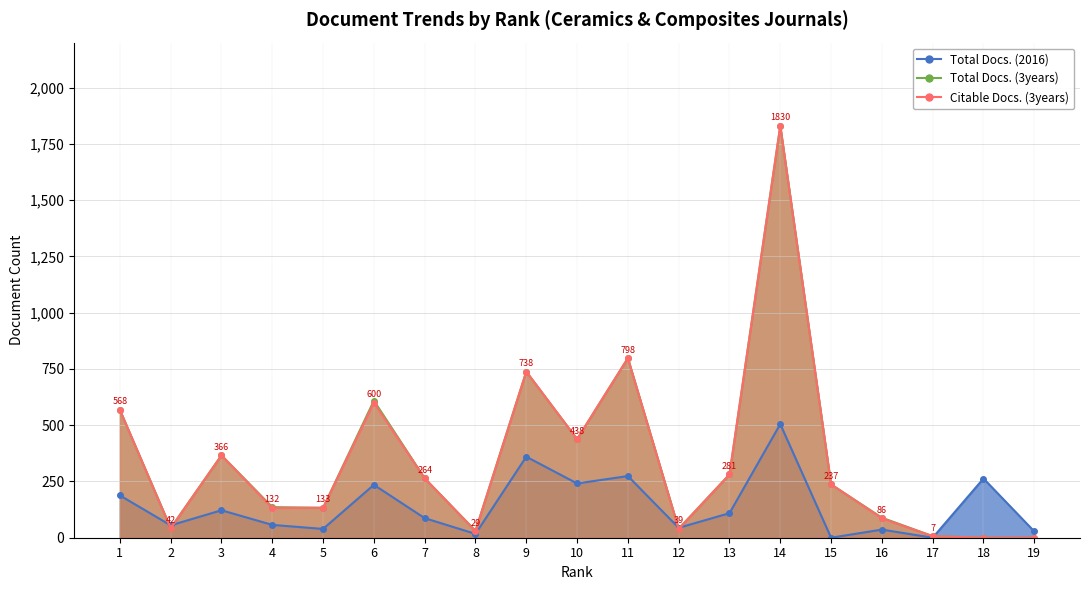

At which category does Total Docs. (2016) reach its first local peak?

3